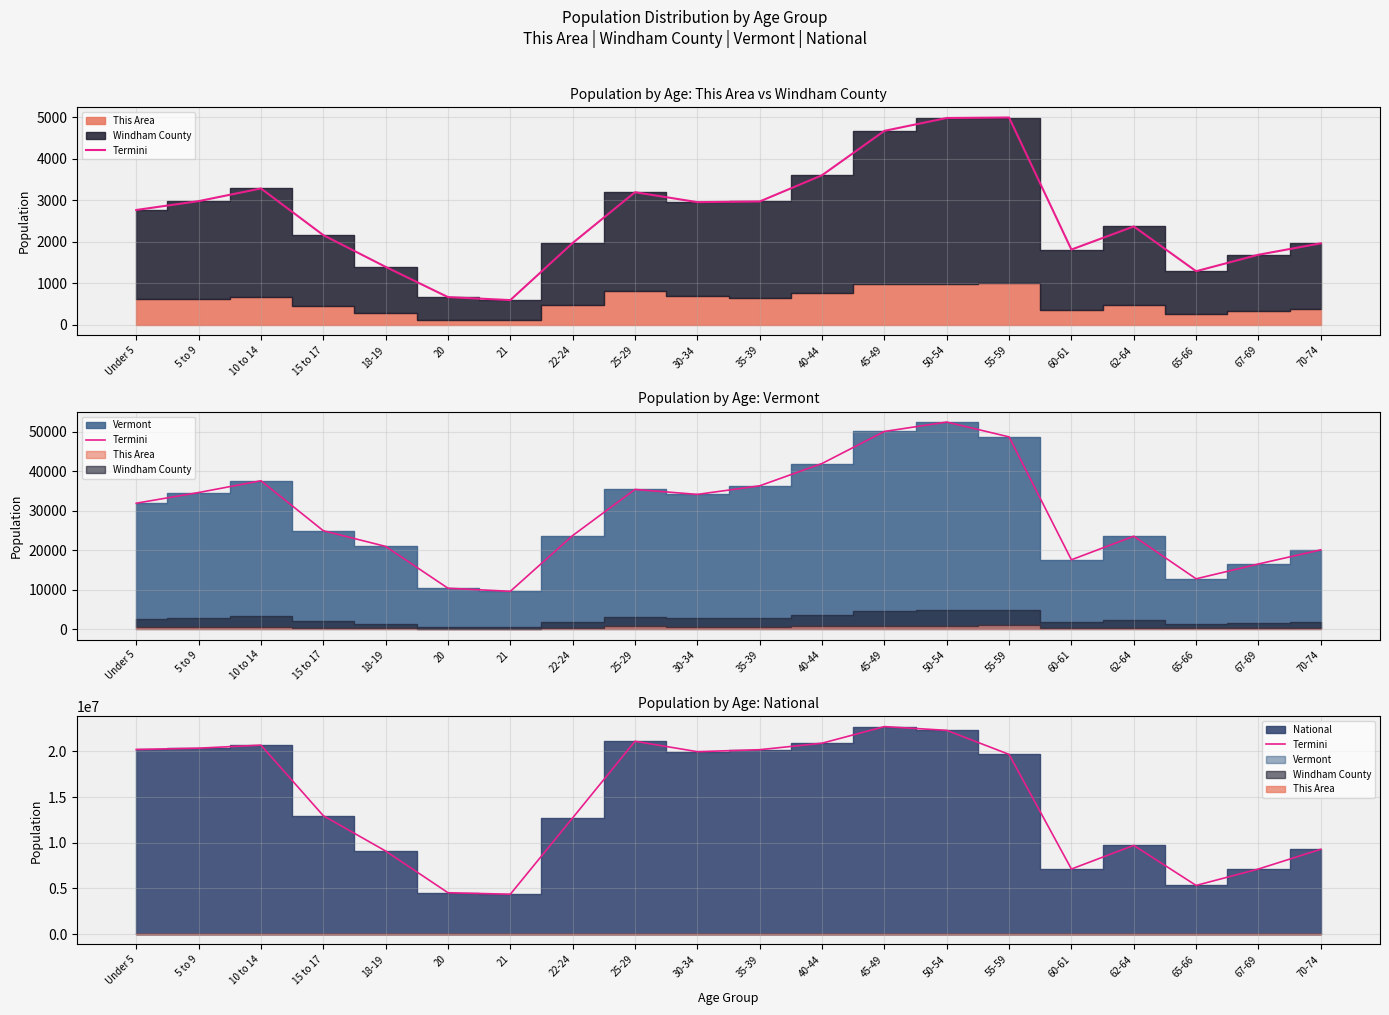

What is the label of the 6th point from the right?

55-59